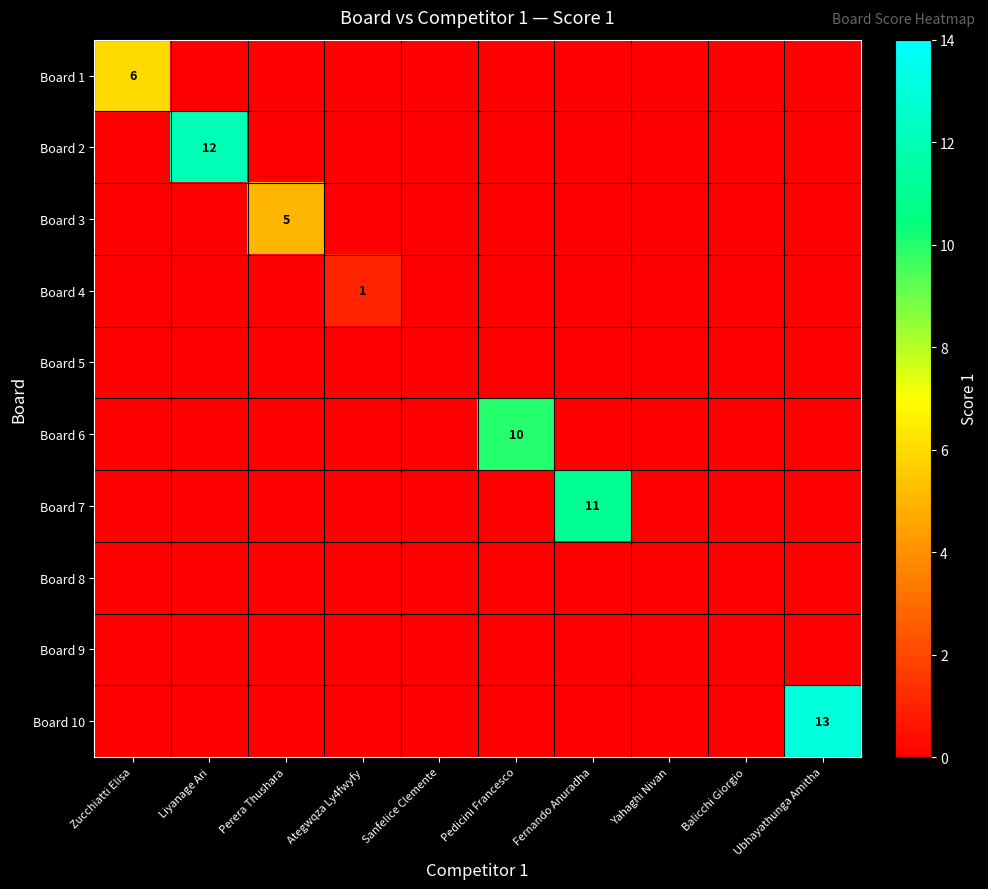

Is the value of Board 4 at Ategwqza Ly4fwyfy greater than the value of Board 5 at Perera Thushara?

Yes